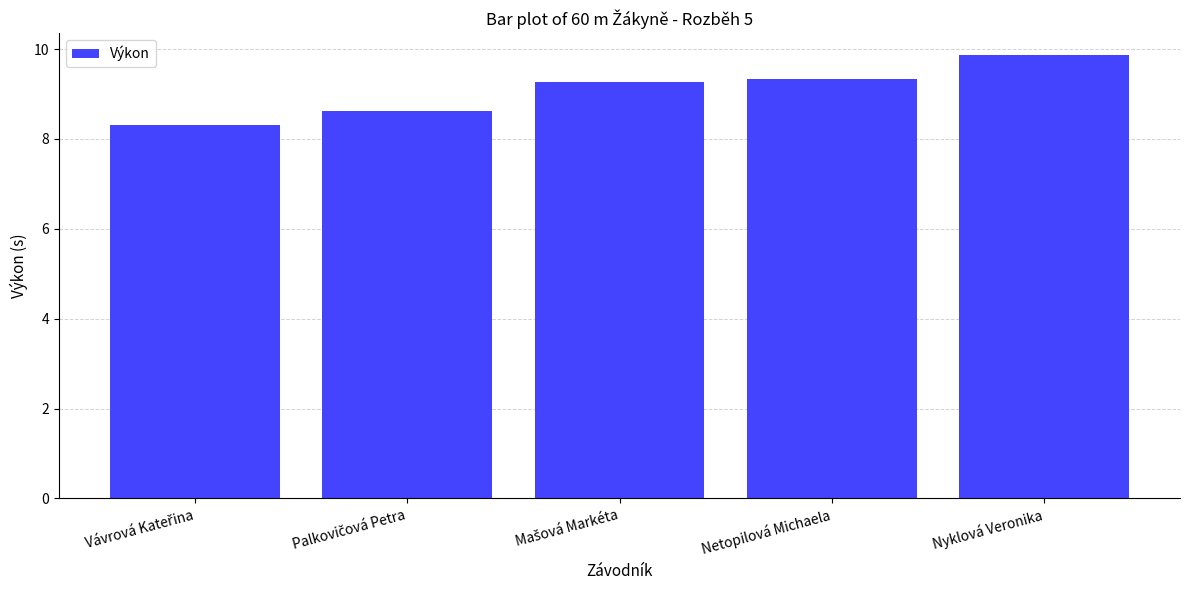

What is the maximum value shown in the chart?

9.9